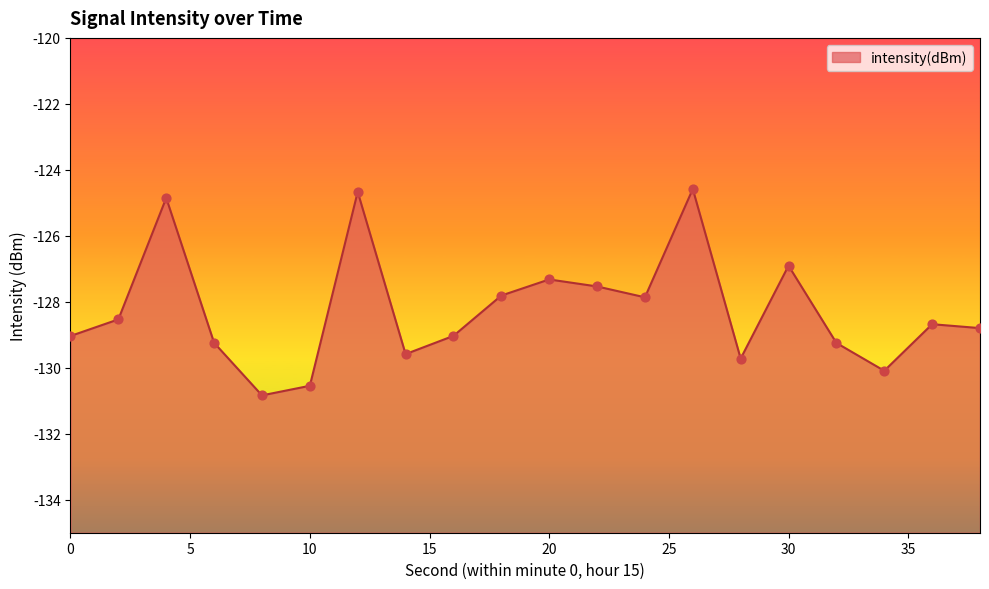

Between 28 and 2, which is larger?

2